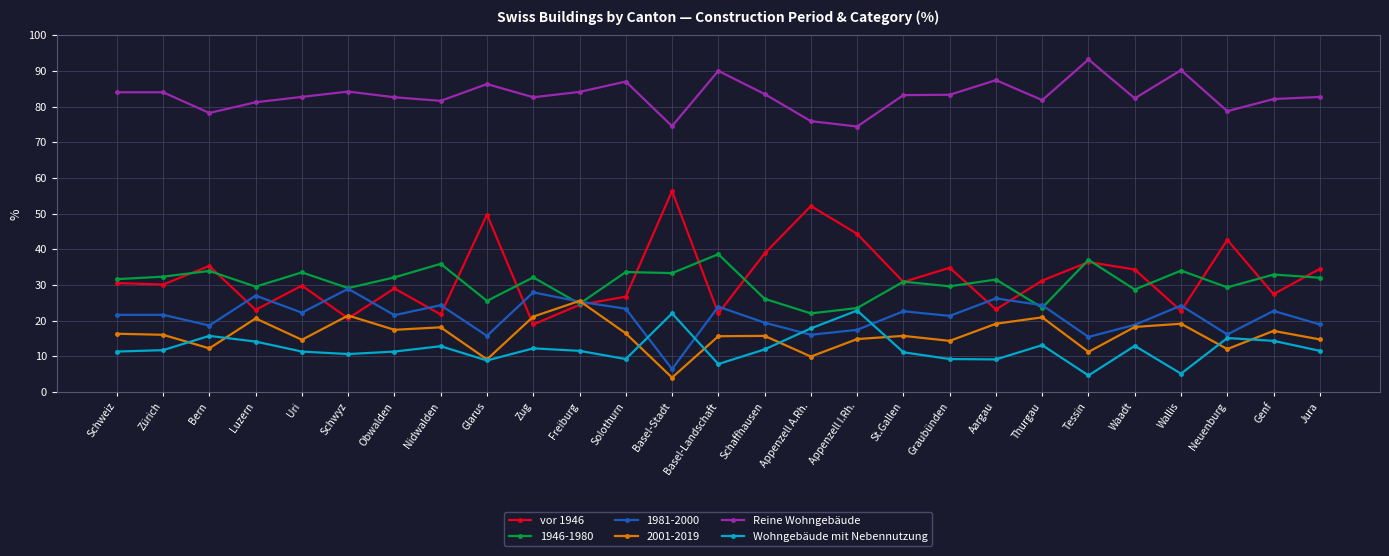

Rank the series by their maximum value, from lowest to highest.

Wohngebäude mit Nebennutzung, 2001-2019, 1981-2000, 1946-1980, vor 1946, Reine Wohngebäude